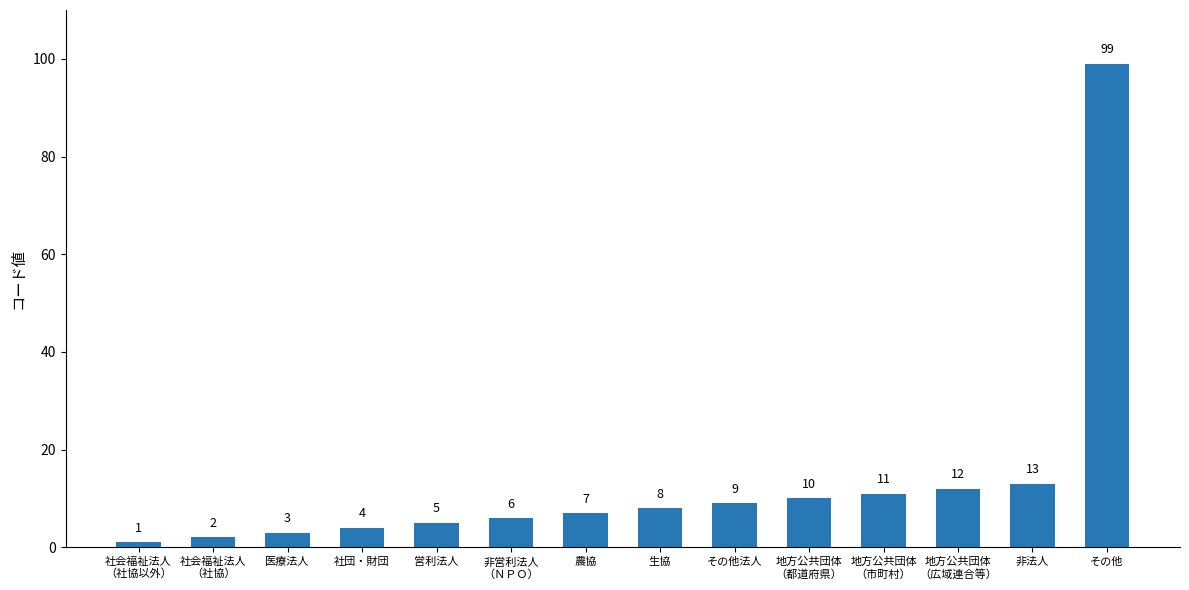

Does the chart contain stacked bars?

No